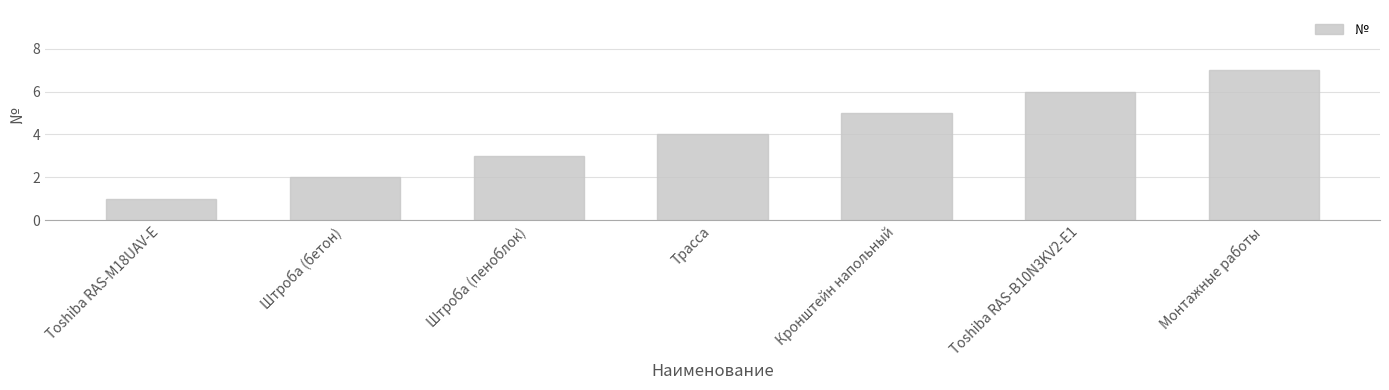

What is the greatest value displayed?

7